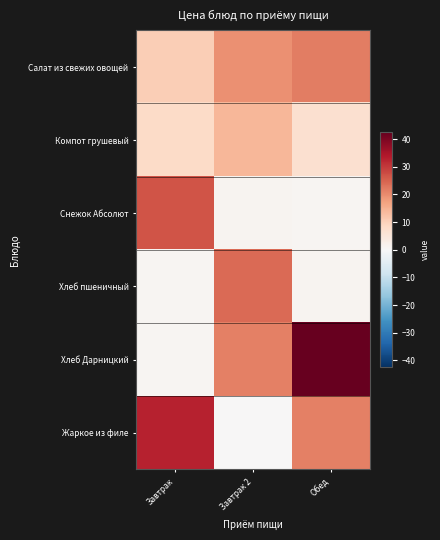

Reading left to right, extract all data points from this chart.

Салат из свежих овощей: Завтрак=10.4	Завтрак 2=19.6	Обед=21.7
Компот грушевый: Завтрак=8.1	Завтрак 2=14.0	Обед=6.9
Снежок Абсолют: Завтрак=26.9	Завтрак 2=1.1	Обед=0.9
Хлеб пшеничный: Завтрак=0.9	Завтрак 2=24.0	Обед=1.3
Хлеб Дарницкий: Завтрак=0.9	Завтрак 2=21.4	Обед=42.5
Жаркое из филе: Завтрак=32.6	Завтрак 2=0.0	Обед=21.5